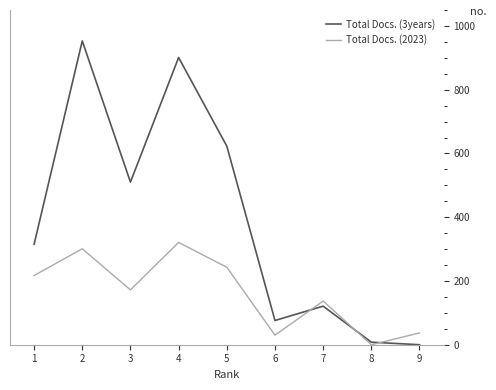

Between 1 and 6, which series saw the biggest shift?

Total Docs. (3years)